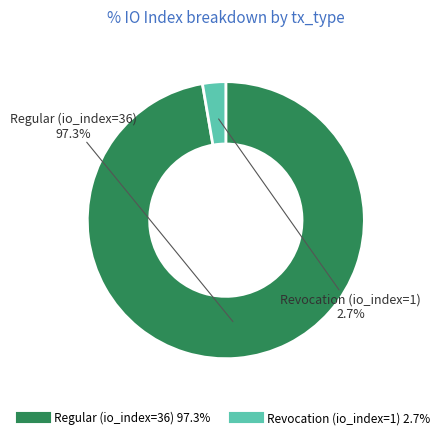

To the nearest percent, what is the difference between the largest and smallest slice percentages?

95%